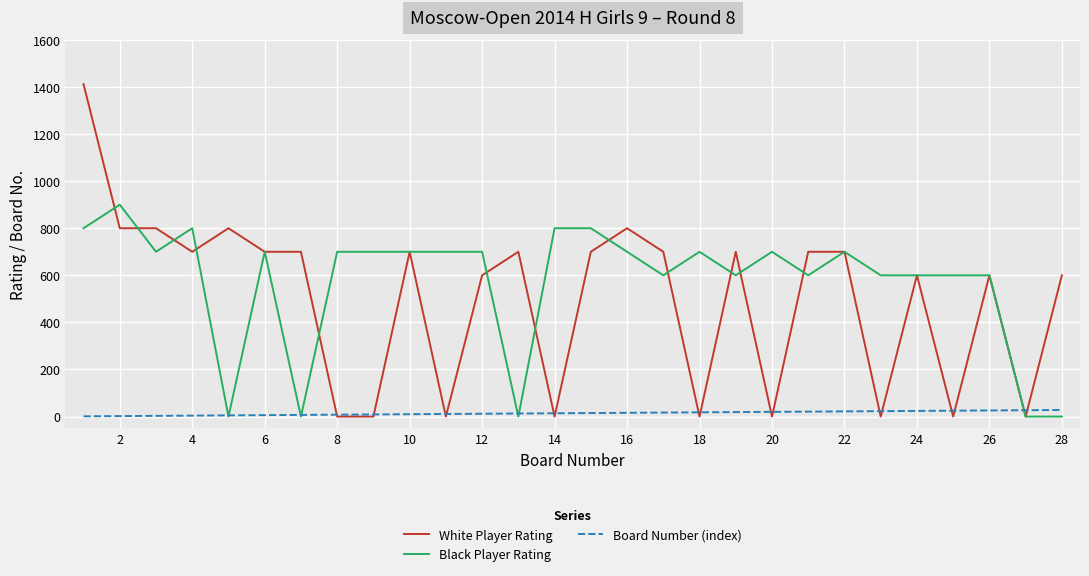

Which series has the largest total across all categories?

Black Player Rating